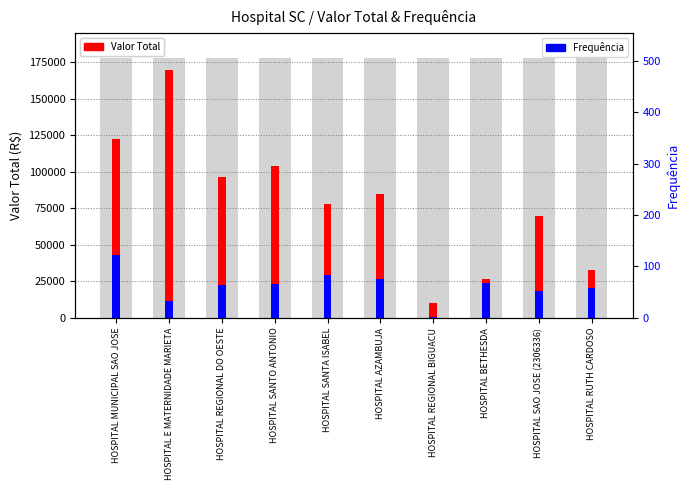

Are the bars grouped side by side (vs. stacked)?

Yes